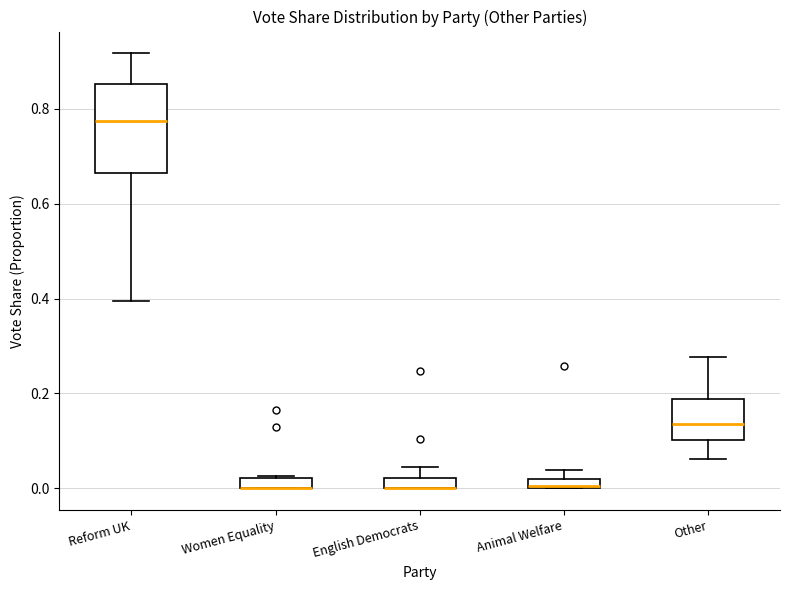

Where is the upper edge of the box for Other on the y-axis? The values are not printed on the chart, so give them approximately, as read against the axis.

0.18